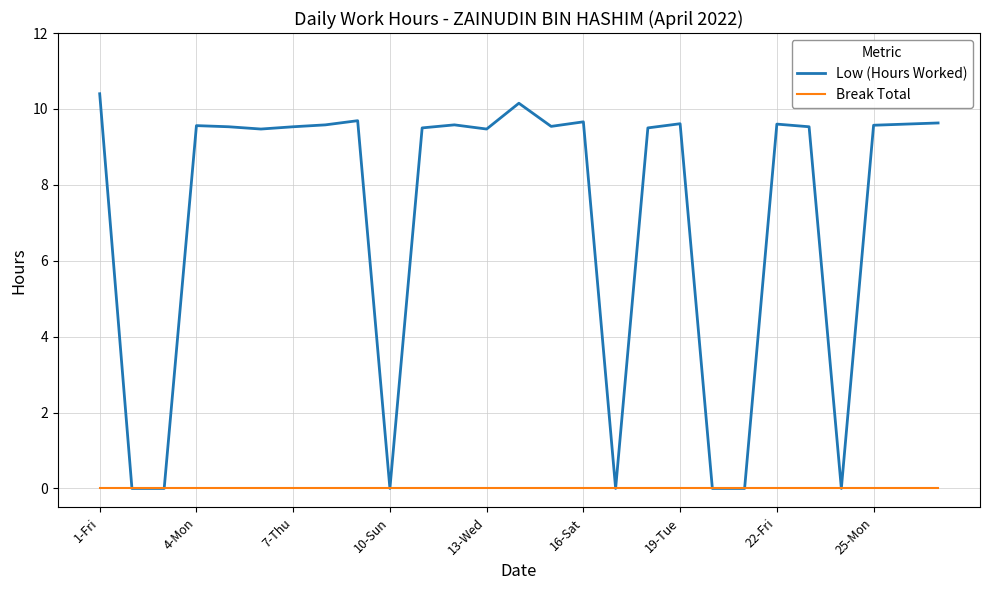

Which series has the largest total across all categories?

Low (Hours Worked)